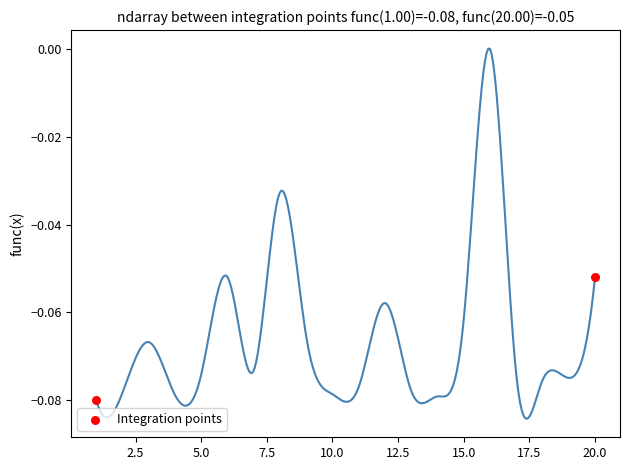

What is the average X value?

10.5